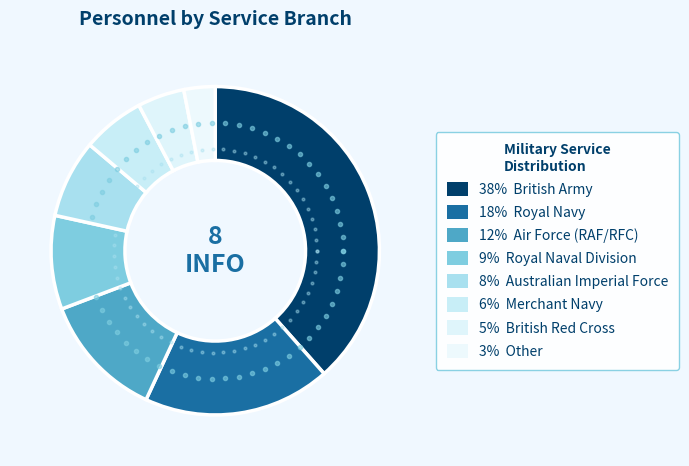

To the nearest percent, what is the difference between the largest and smallest slice percentages?

35%